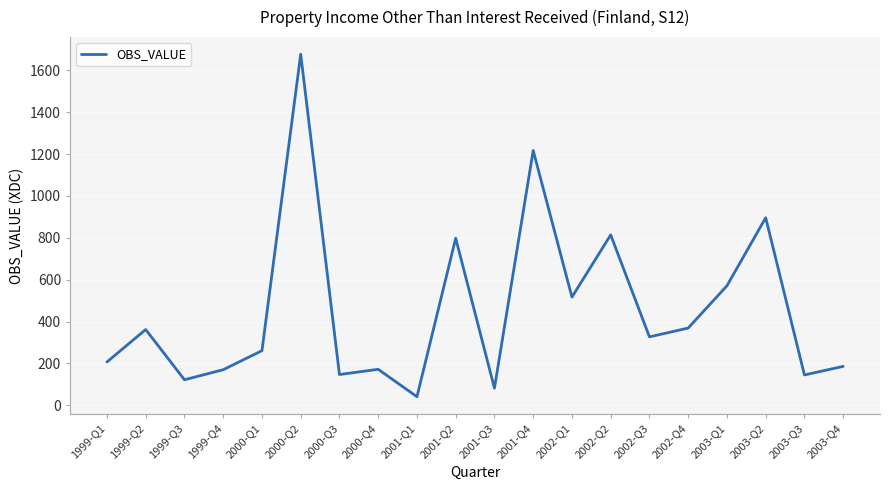

Which label corresponds to the largest value in the chart?

2000-Q2